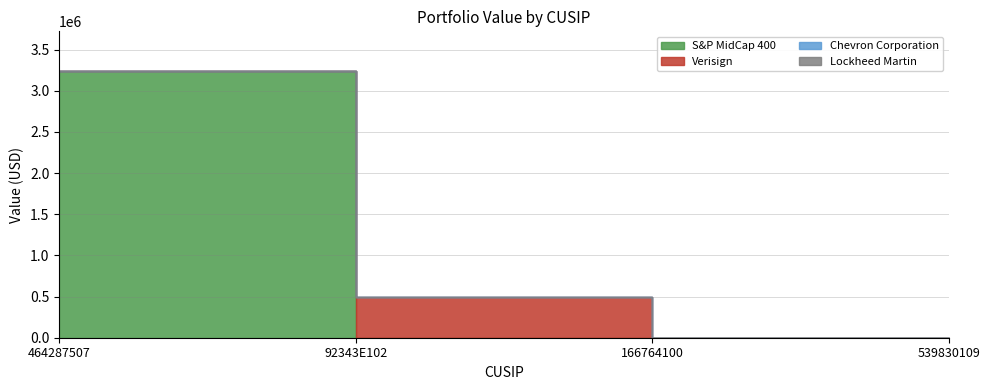

True or false: Verisign and Chevron Corporation intersect in this chart.

False